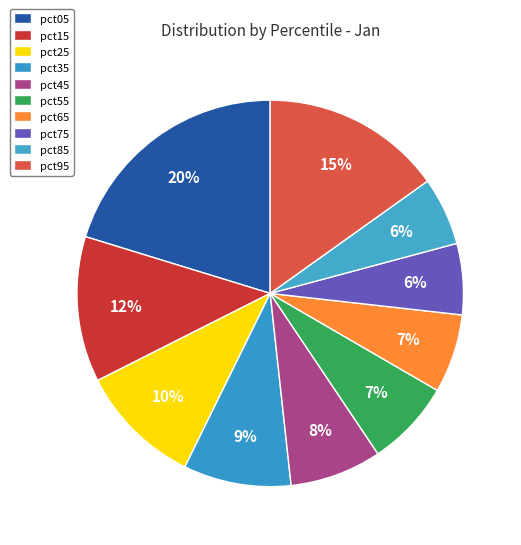

How many segments does this pie chart have?

10